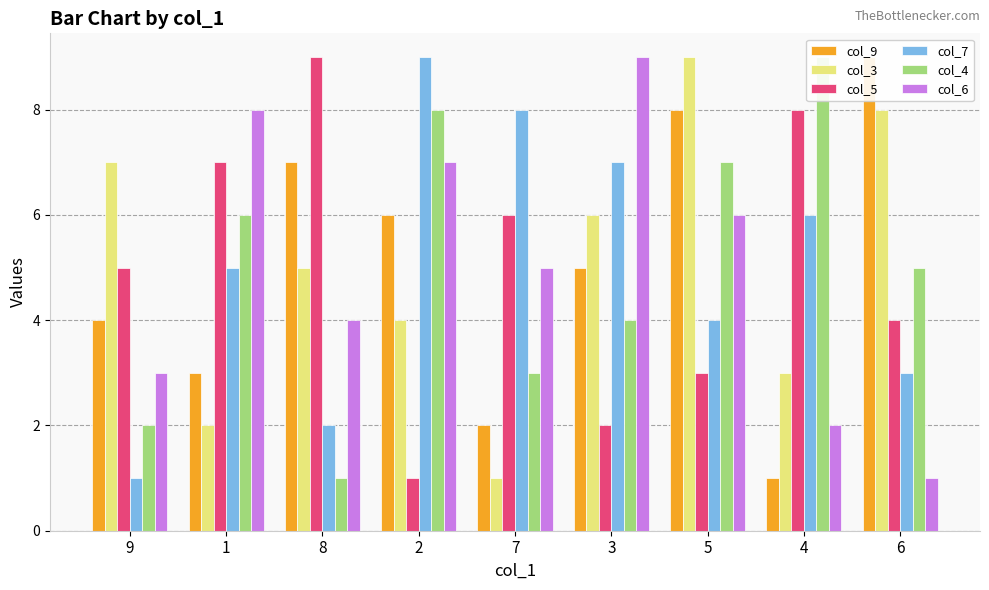

Rank the series by their maximum value, from highest to lowest.

col_9, col_3, col_5, col_7, col_4, col_6